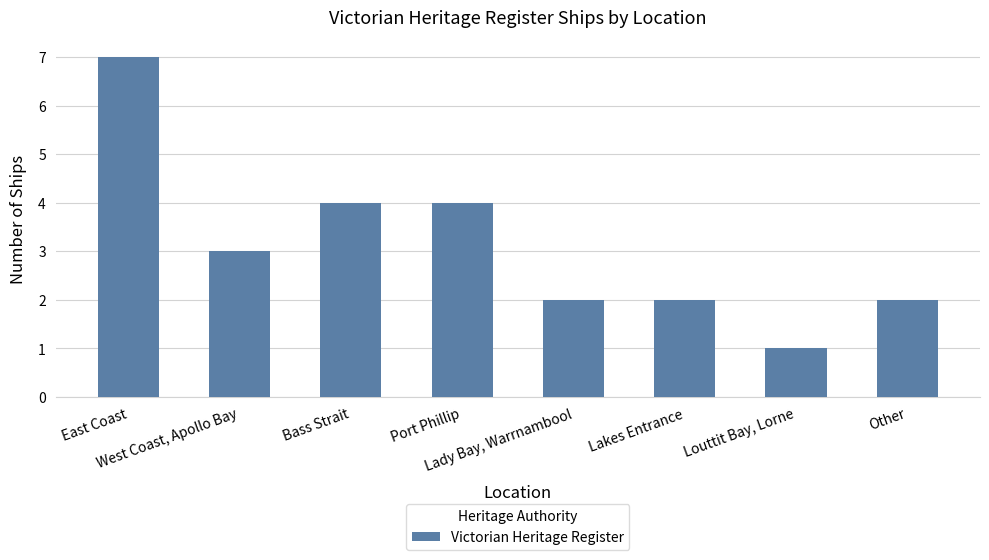

The chart shows a value of 2 at Port Phillip. True or false?

False